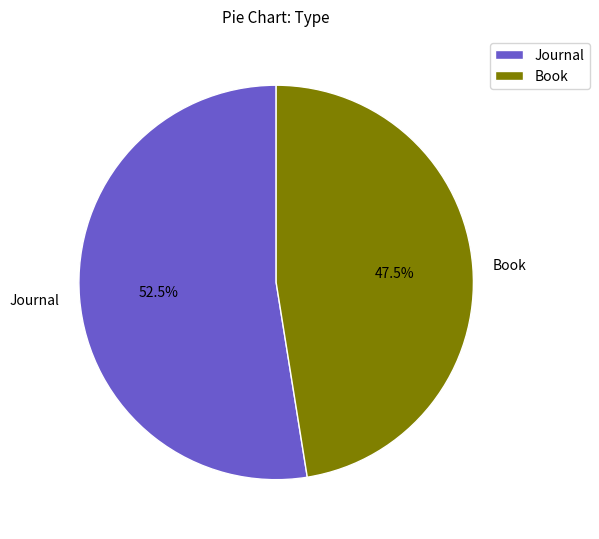

Rank the categories by value from lowest to highest.

Book, Journal